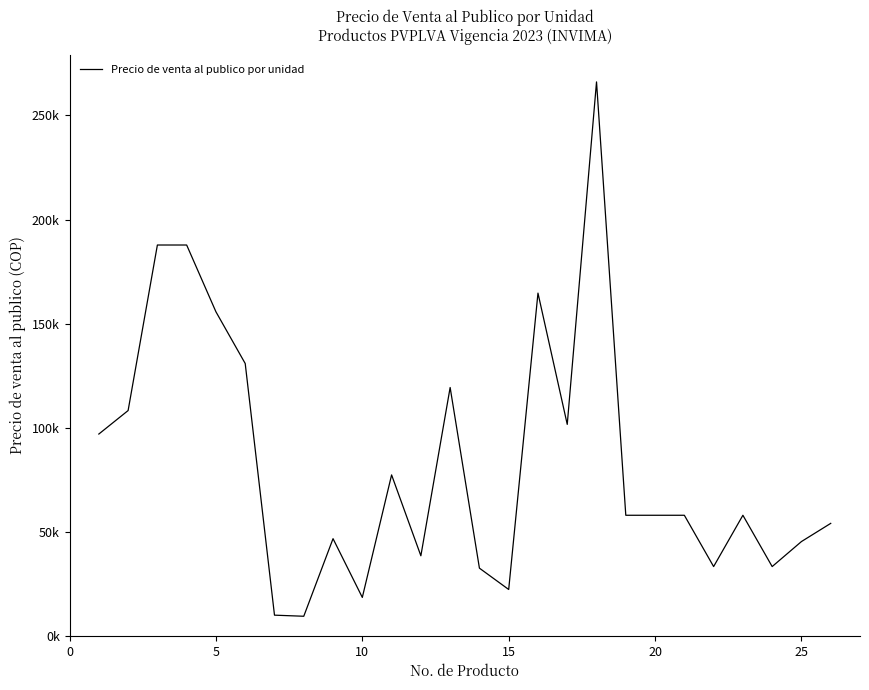

Reading right to left, extract all data points from this chart.

54031.9	45297.1	33278.4	57926.3	33278.4	57926.3	57926.3	57926.3	266134.4	101592.1	164662.8	22268.4	32517.7	119312.0	38458.2	77315.4	18456.8	46684.4	9403.6	9932.8	130831.7	155679.7	187768.0	187768.0	108235.4	96951.4